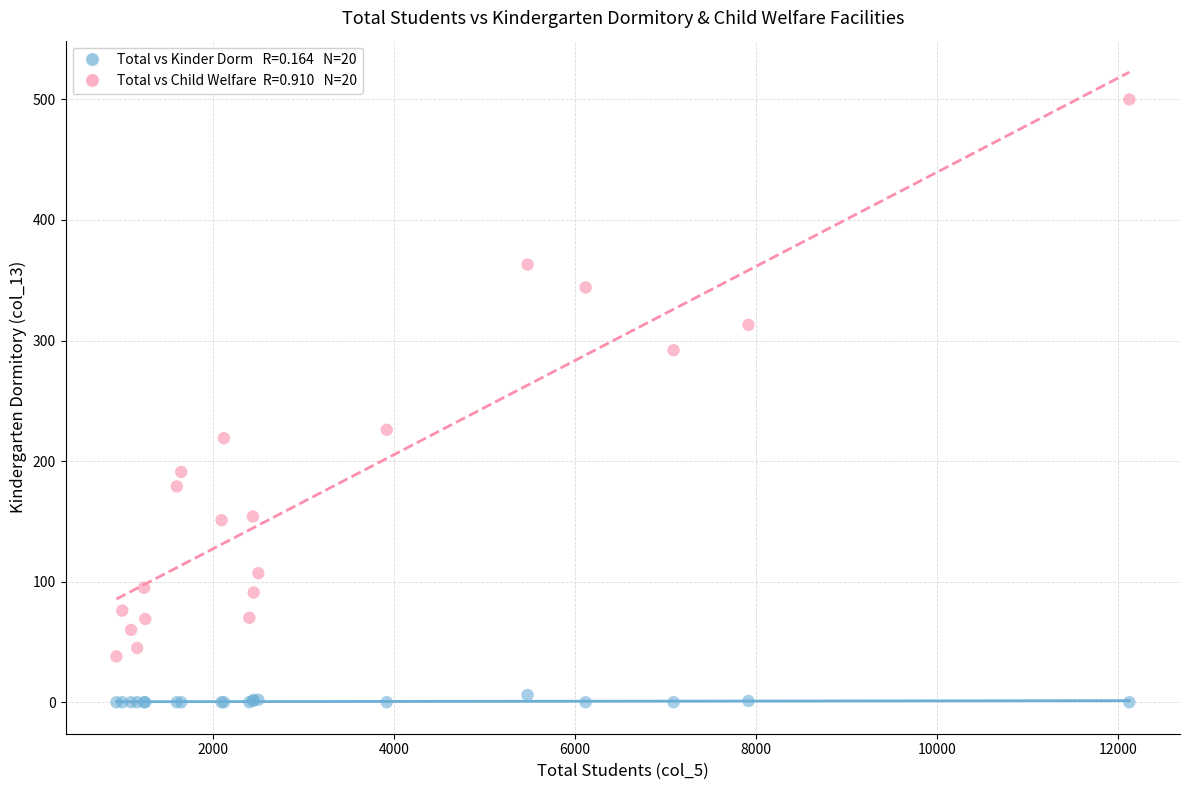

Across all series, what Y value is closest to 250?

226